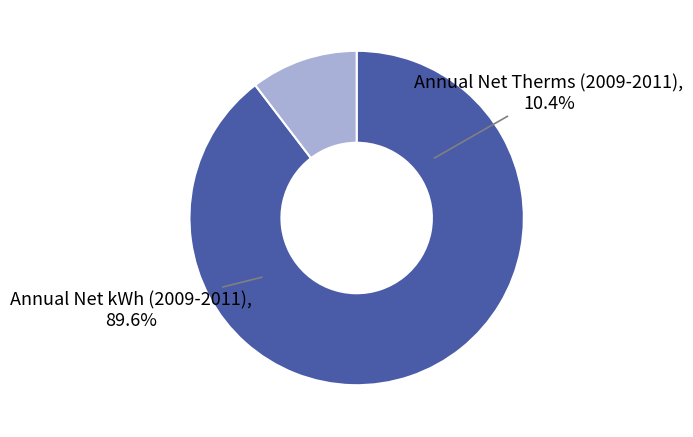

Count the number of slices in the pie.

2